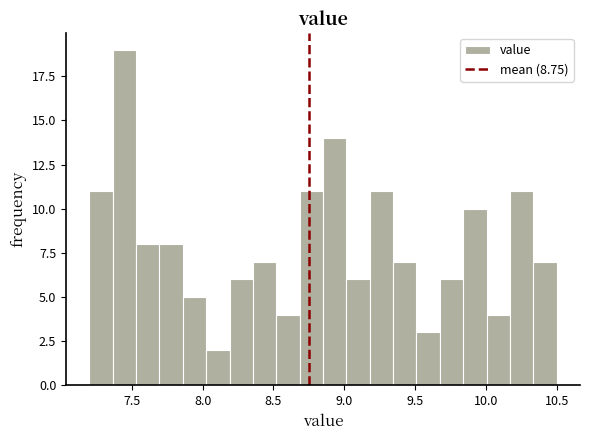

Around what value on the x-axis is the tallest bar? Give the approximate position of its centre, as read against the axis.

7.45